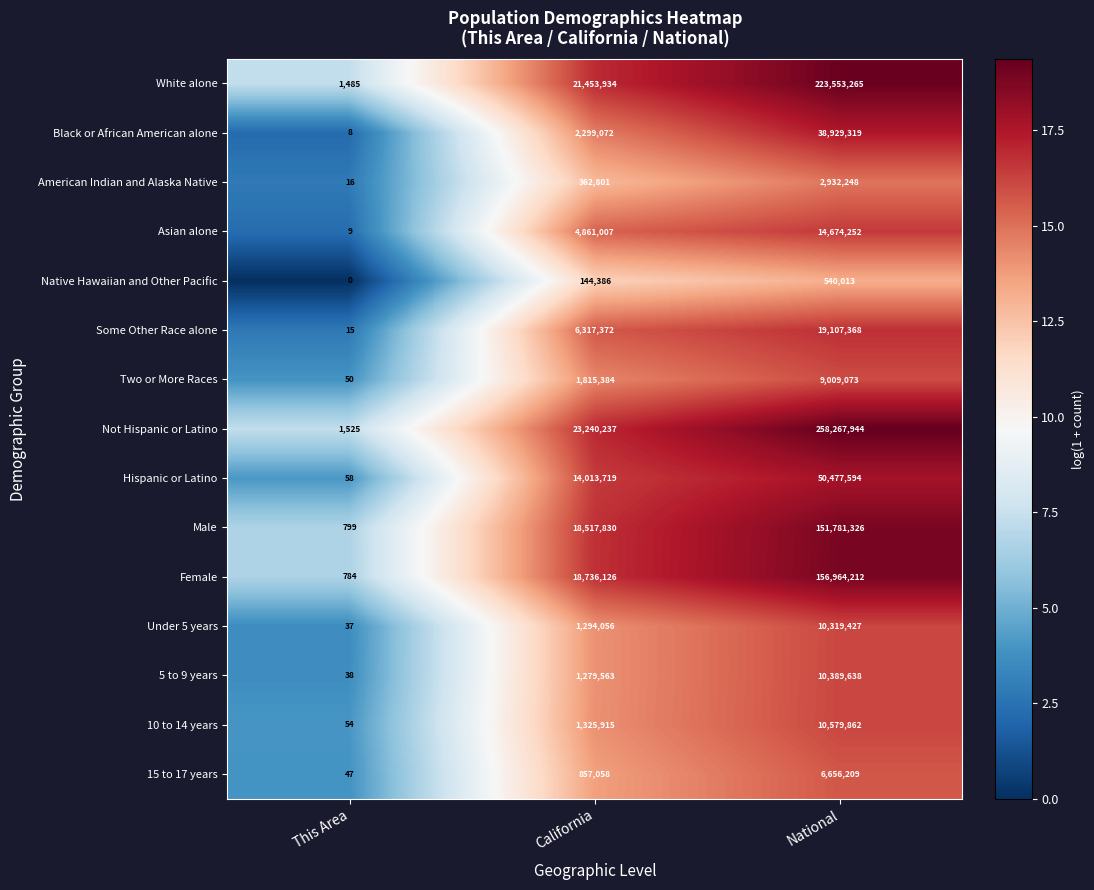

At which label is 5 to 9 years closest to 5194838?

California